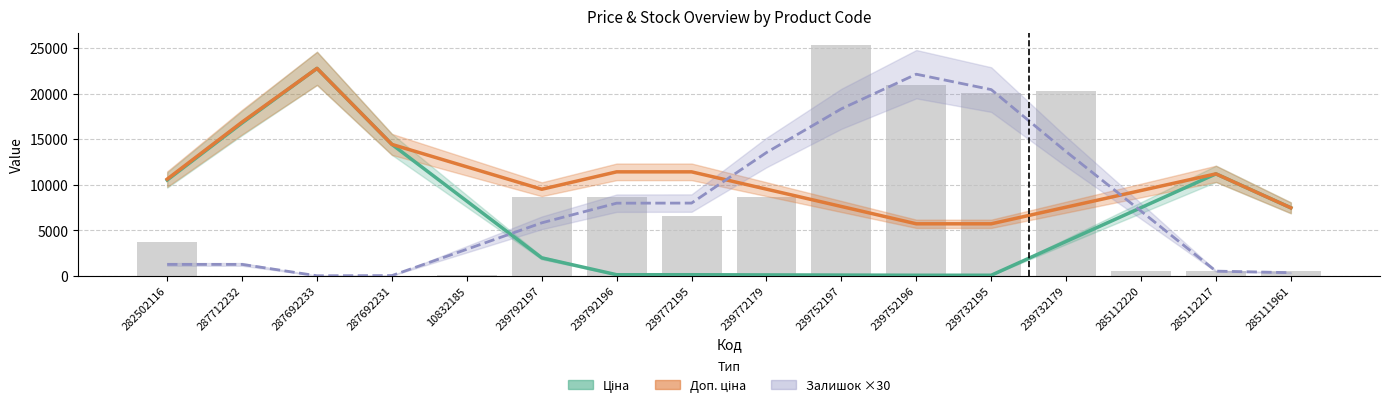

What is the difference between the highest and lowest values at 285111961?

7118.8